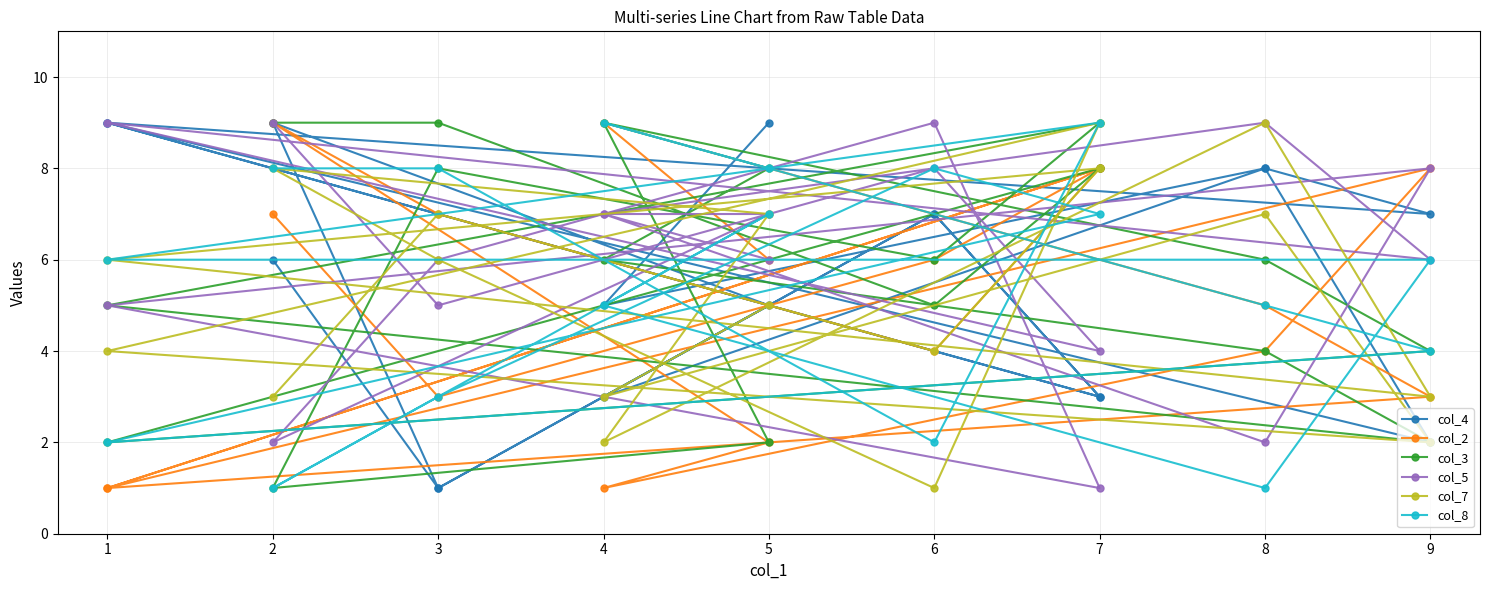

What are all the series names shown in the legend?

col_4, col_2, col_3, col_5, col_7, col_8